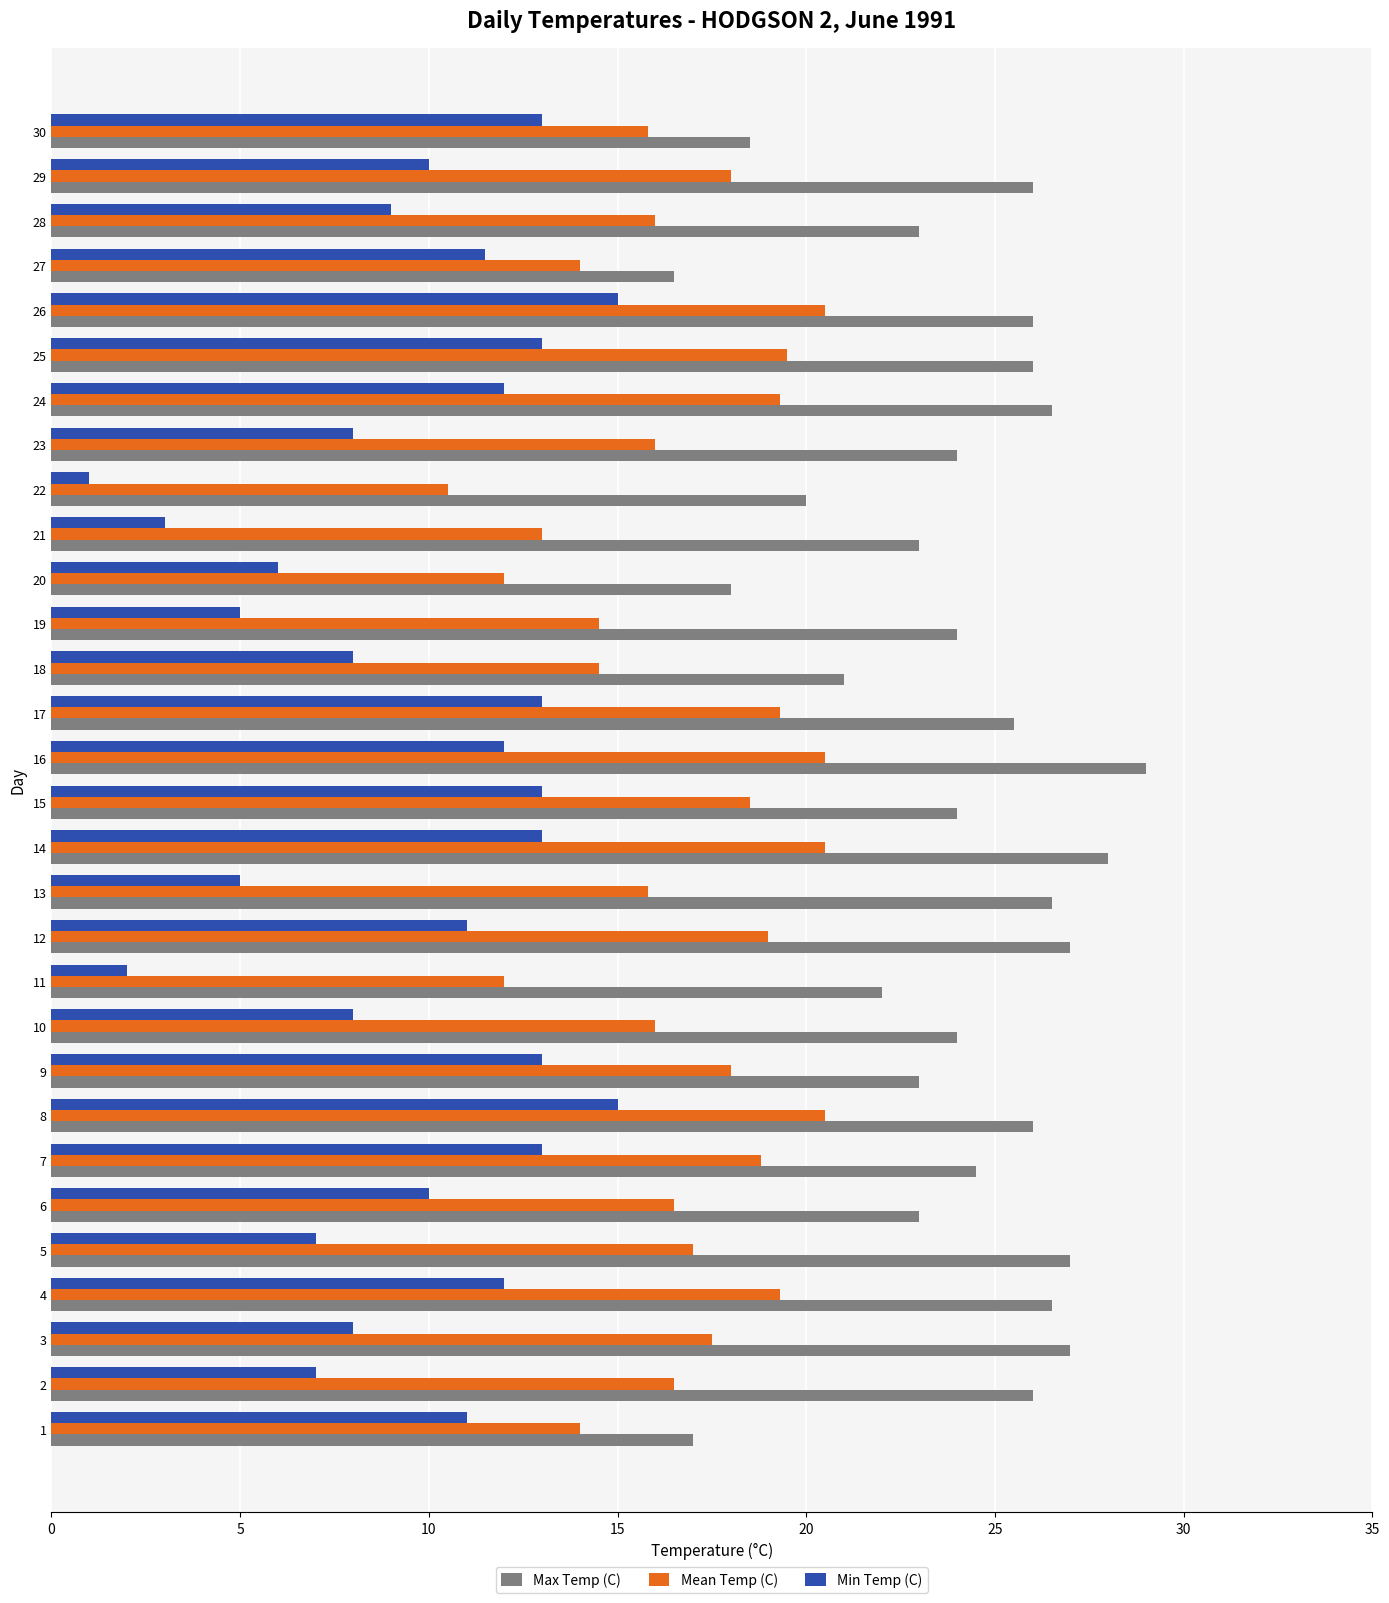

List the series in order of their peak value, lowest first.

Min Temp (C), Mean Temp (C), Max Temp (C)